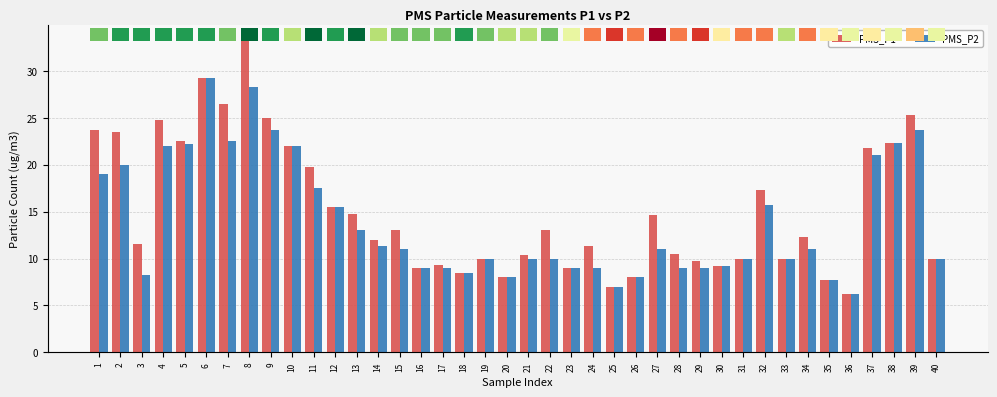

Reading right to left, transcribe all the data shown in this chart.

PMS_P1: 40=10.0	39=25.2	38=22.3	37=21.8	36=6.2	35=7.7	34=12.3	33=10.0	32=17.2	31=10.0	30=9.2	29=9.8	28=10.5	27=14.7	26=8.0	25=7.0	24=11.3	23=9.0	22=13.0	21=10.3	20=8.0	19=10.0	18=8.5	17=9.3	16=9.0	15=13.0	14=12.0	13=14.8	12=15.5	11=19.8	10=22.0	9=25.0	8=33.2	7=26.5	6=29.2	5=22.5	4=24.8	3=11.5	2=23.5	1=23.8
PMS_P2: 40=10.0	39=23.8	38=22.3	37=21.0	36=6.2	35=7.7	34=11.0	33=10.0	32=15.8	31=10.0	30=9.2	29=9.0	28=9.0	27=11.0	26=8.0	25=7.0	24=9.0	23=9.0	22=10.0	21=10.0	20=8.0	19=10.0	18=8.5	17=9.0	16=9.0	15=11.0	14=11.3	13=13.0	12=15.5	11=17.5	10=22.0	9=23.8	8=28.2	7=22.5	6=29.2	5=22.2	4=22.0	3=8.2	2=20.0	1=19.0